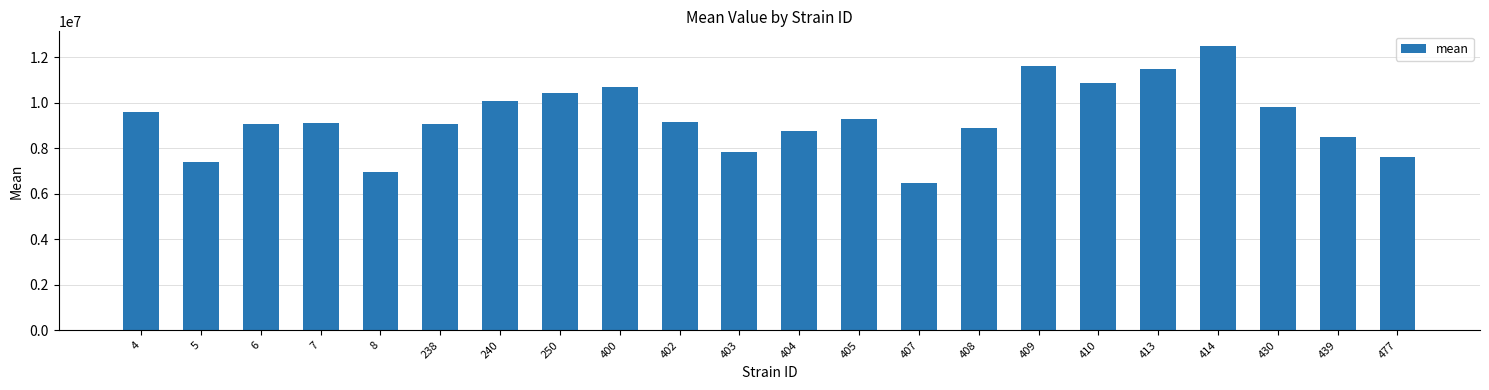

What is the change in value from 8 to 238?

+2114509.0